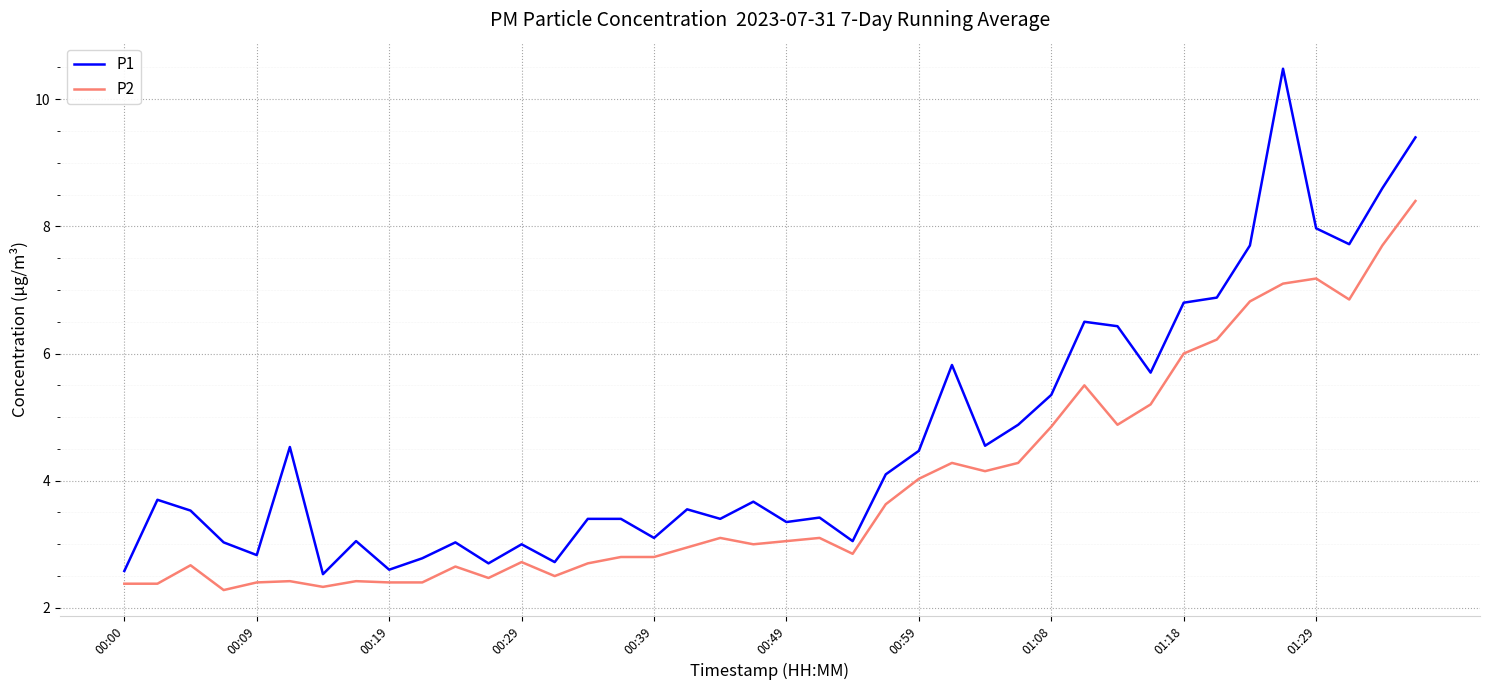

List the series in order of their overall mean, highest first.

P1, P2